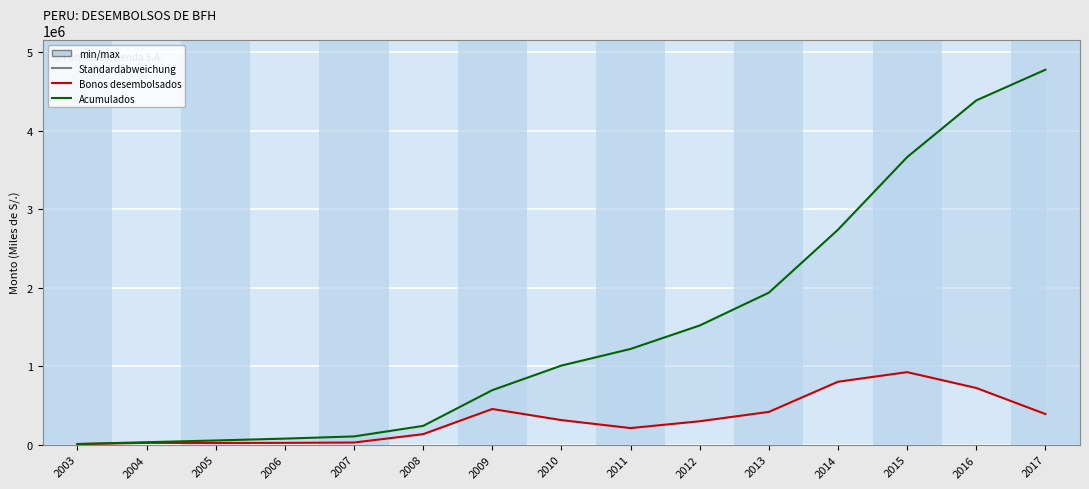

Reading right to left, what are all the values shown in this chart?

Bonos desembolsados (Monto): 2017=390977.5	2016=723019.8	2015=924671.9	2014=802795.0	2013=418109.7	2012=298985.5	2011=211944.1	2010=313571.0	2009=455011.2	2008=134420.2	2007=27885.9	2006=23678.0	2005=21998.4	2004=23310.9	2003=8613.8
Acumulados (Monto): 2017=4779026.2	2016=4388048.8	2015=3665029.0	2014=2740357.1	2013=1937562.1	2012=1519452.4	2011=1220466.9	2010=1008522.9	2009=694951.9	2008=239907.2	2007=105487.0	2006=77601.1	2005=53923.1	2004=31924.7	2003=8613.8